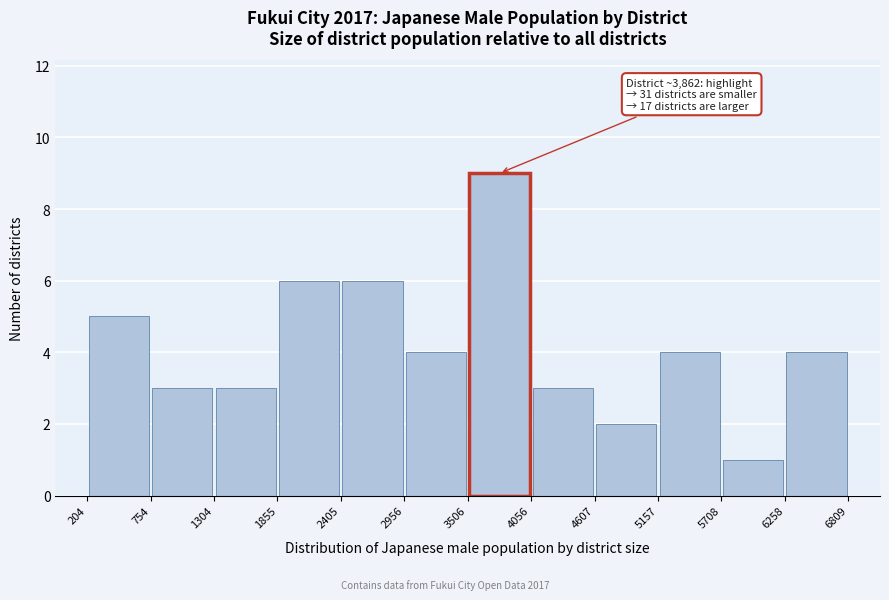

Over which range of the x-axis is the bar tallest?

3506 to 4056